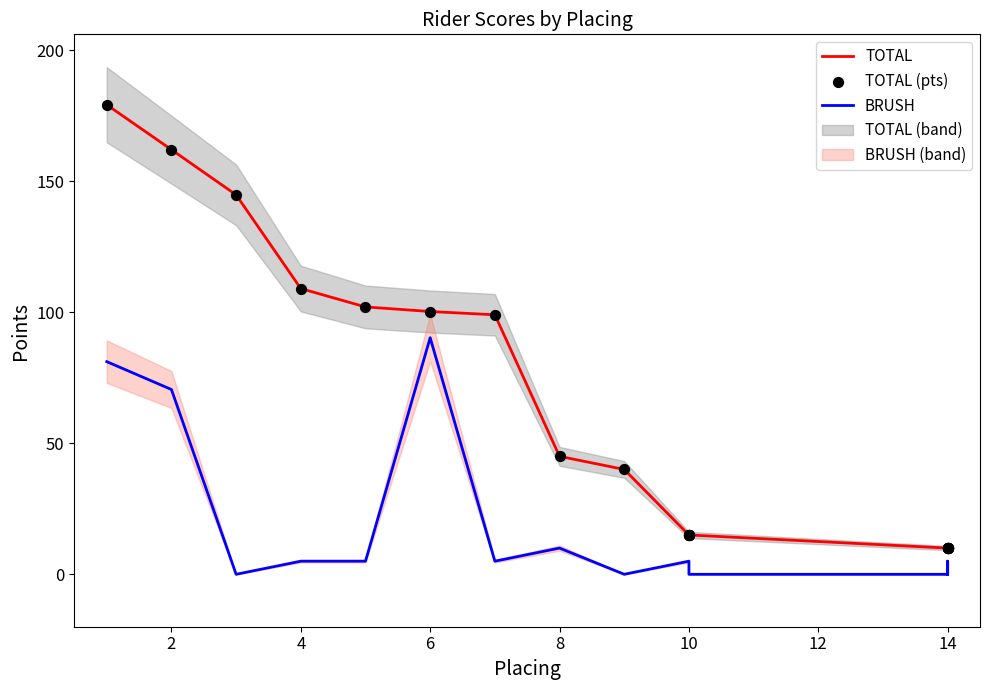

Which series reaches the maximum Y coordinate?

TOTAL